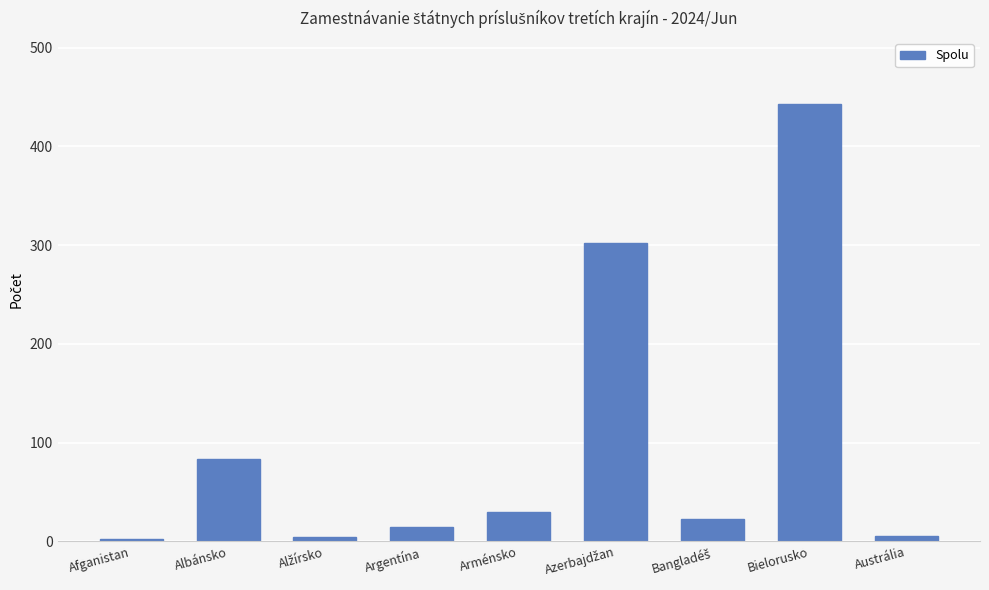

What value does the data have at Arménsko, to the nearest 50?

50